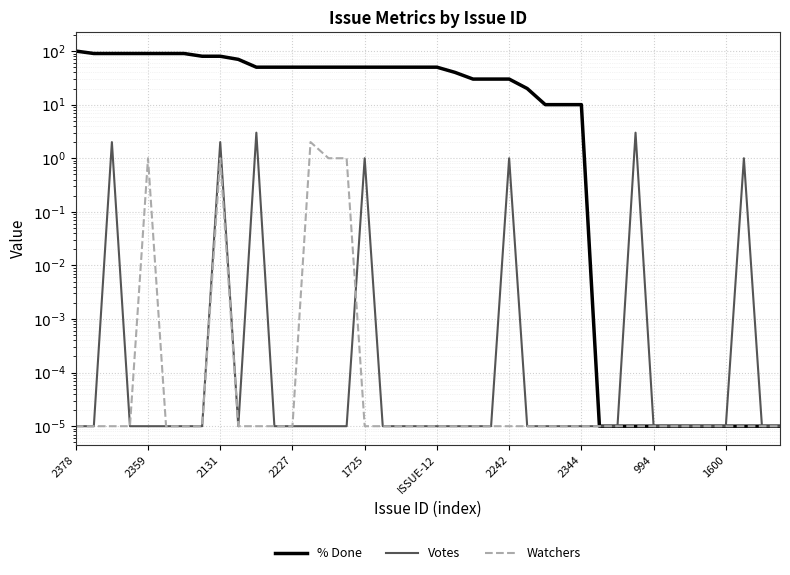

What are all the series names shown in the legend?

% Done, Votes, Watchers